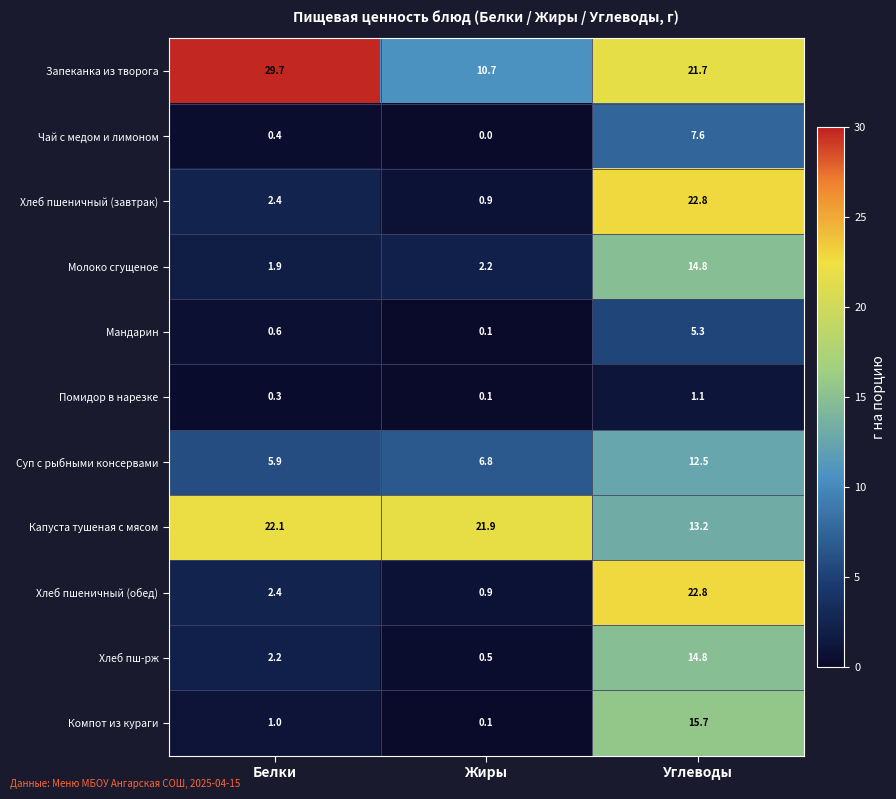

At which label is Суп с рыбными консервами closest to 9?

Жиры